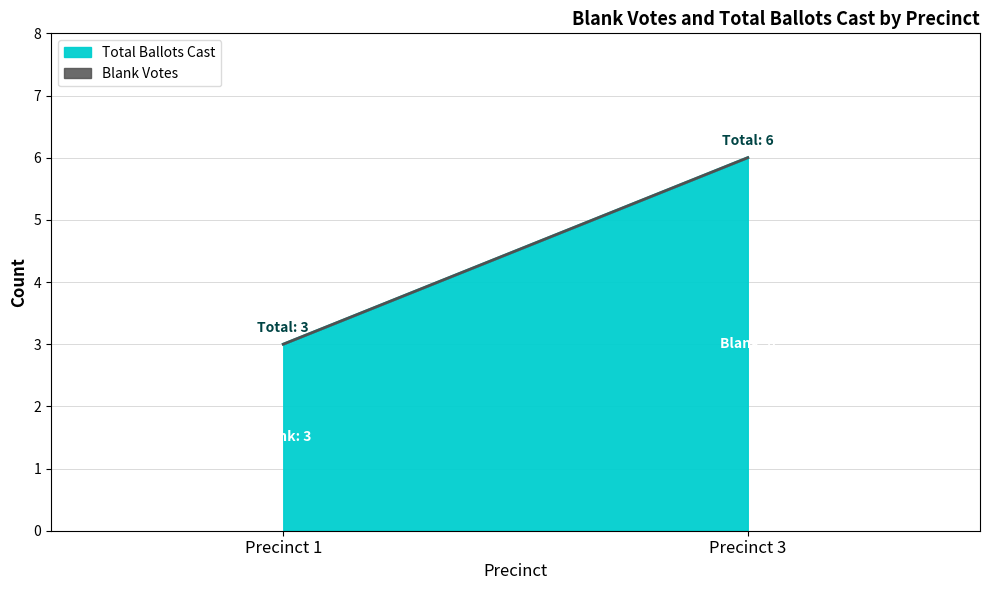

List the series in order of their peak value, highest first.

Blank Votes, Total Ballots Cast